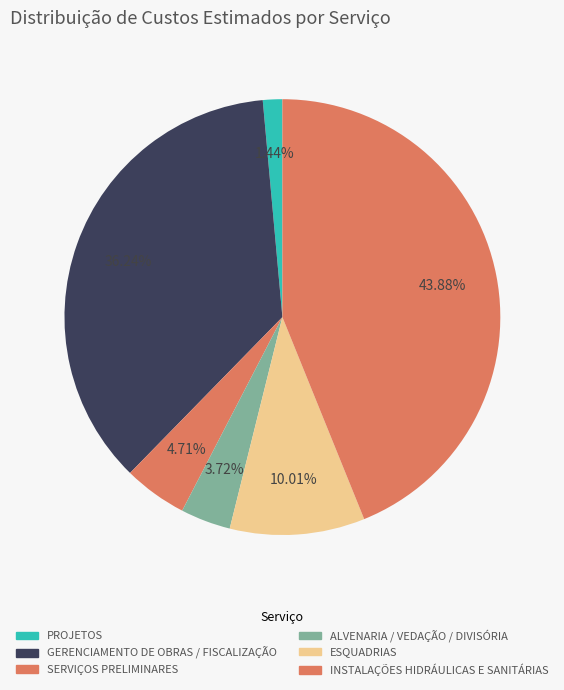

Between PROJETOS and ESQUADRIAS, which is larger?

ESQUADRIAS